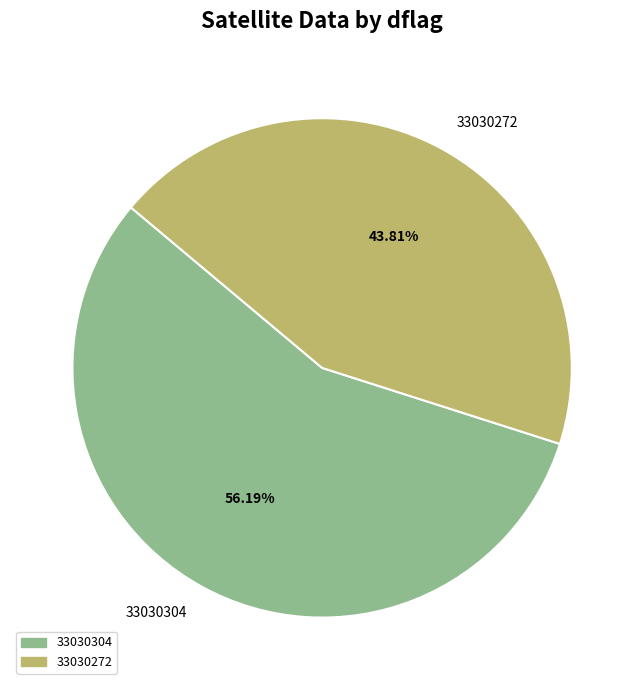

Approximately how many times larger is the value at 33030272 compared to 33030304?

0.8